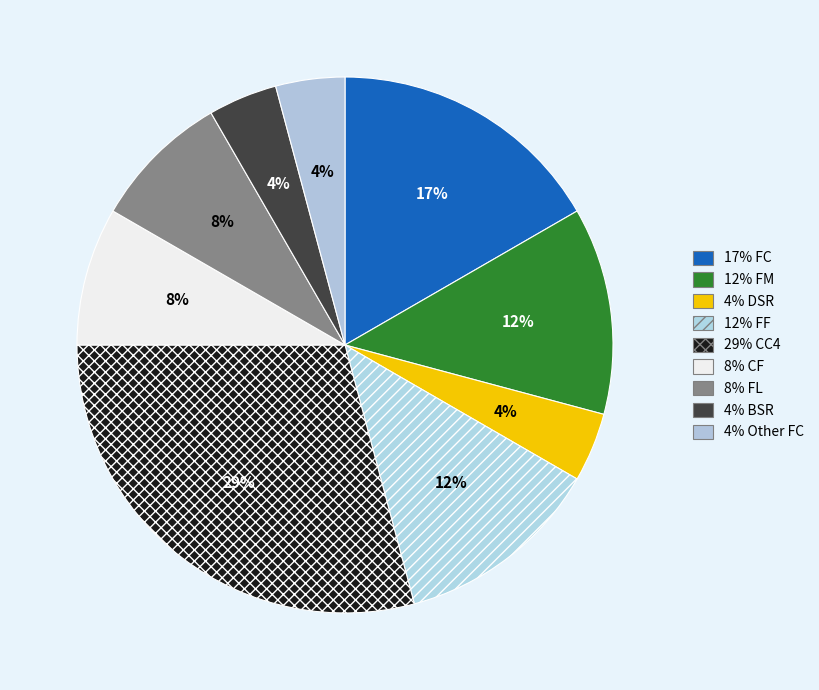

To the nearest percent, what is the average slice percentage?

11%